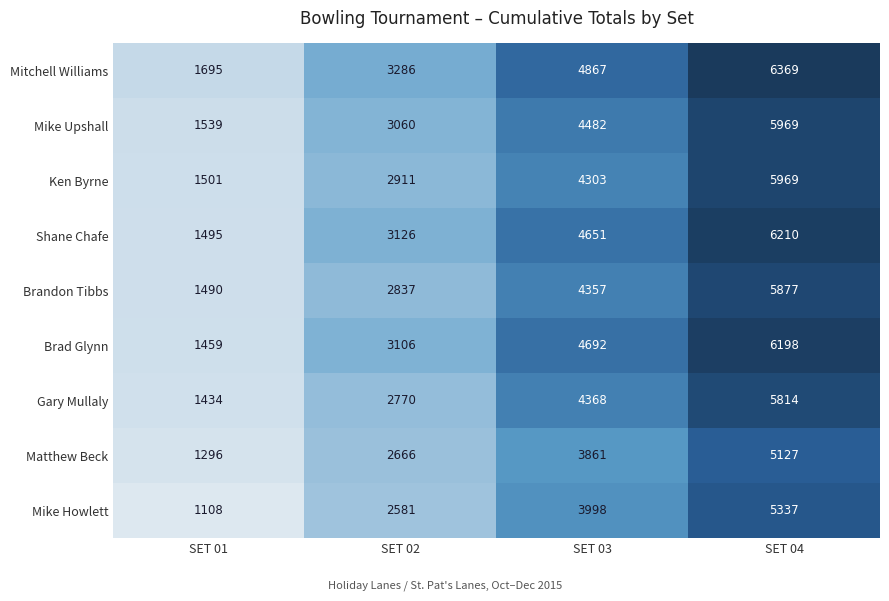

Which label corresponds to the largest value in the chart?

SET 04